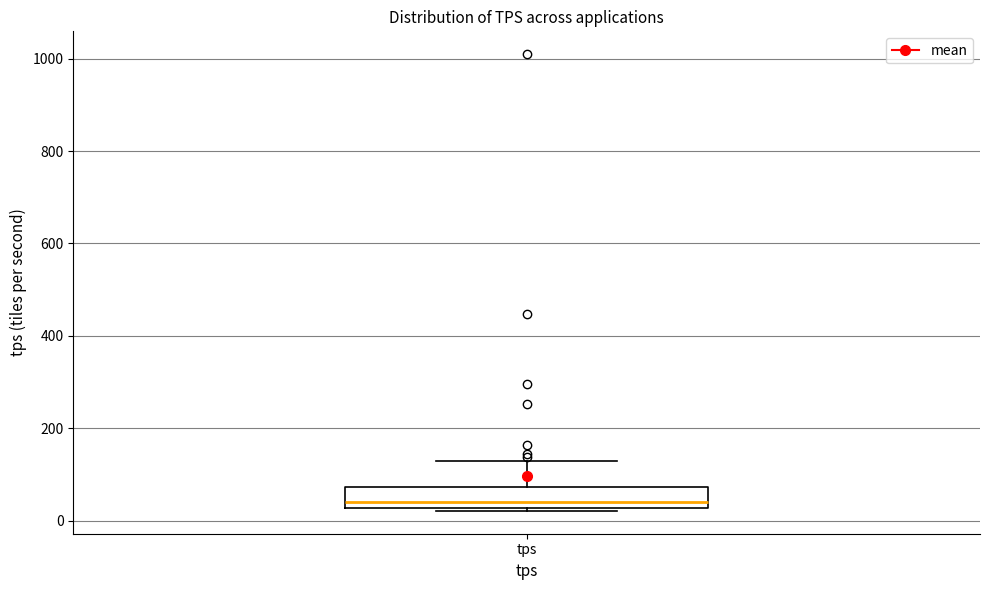

Read this box plot against the y-axis: the position of the median line, the range covered by the box, and the ends of both whiskers. The values are not printed on the chart, so give them approximately, as read against the axis.

median 40, box 20 to 80, whiskers 20 (just below the box's lower edge) to 120